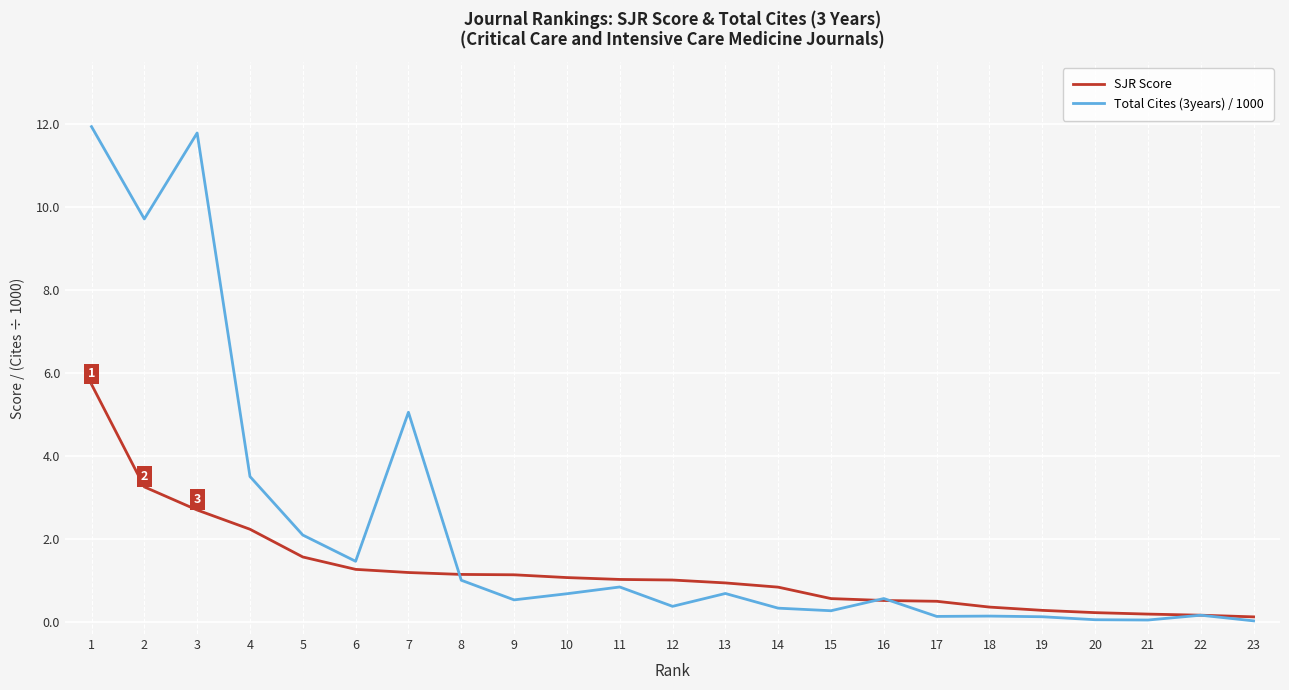

Which series has the largest range (max minus min)?

Total Cites (3years) / 1000